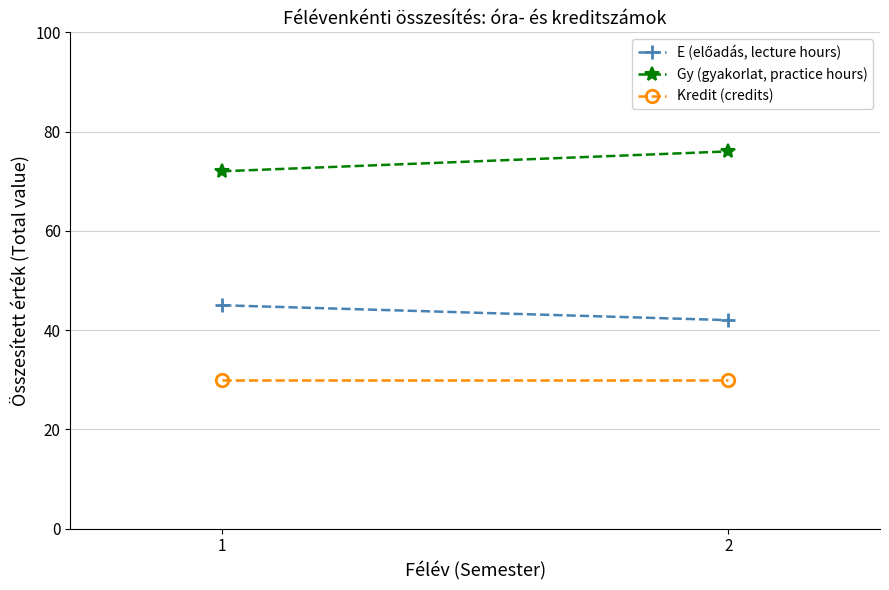

What is the maximum value shown in the chart?

76